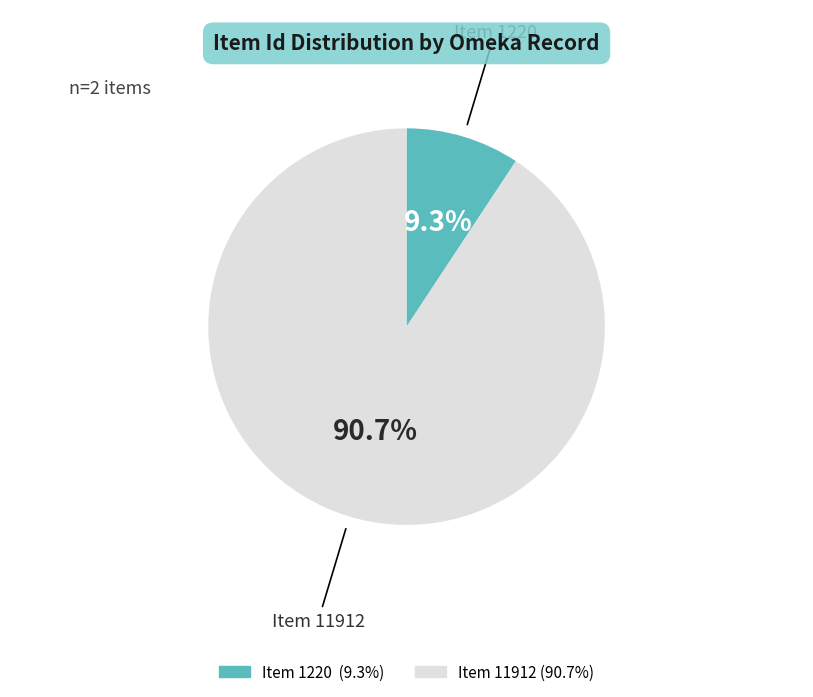

What is the ratio of the value at Item 1220 to the value at Item 11912?

0.1